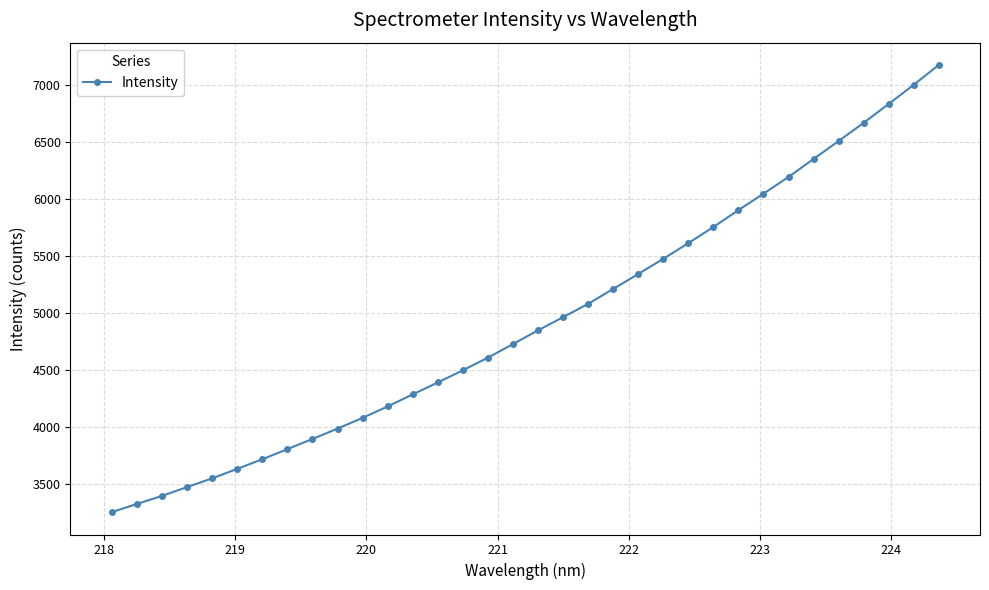

What is the maximum value shown in the chart?

7172.9